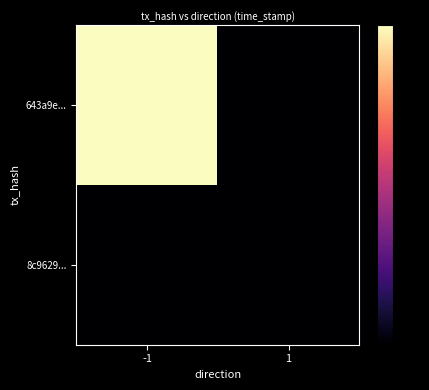

Is it true that 8c96293ab88399bb9f9bbe8fd1308f1c9a40f96 equals 1053404660 at 1?

False